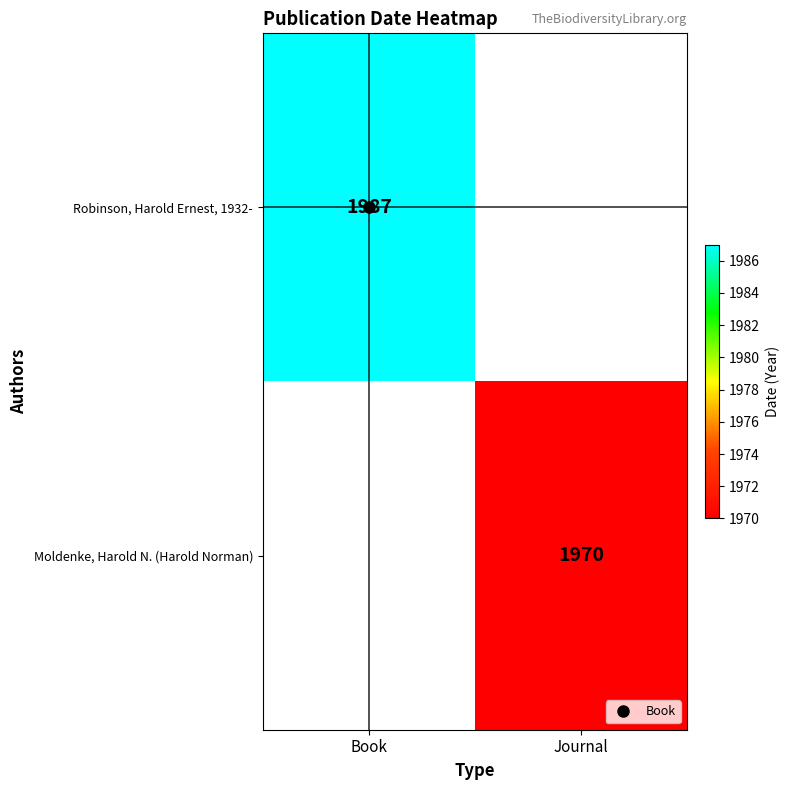

At which label is Robinson, Harold Ernest, 1932- closest to 1987?

Book